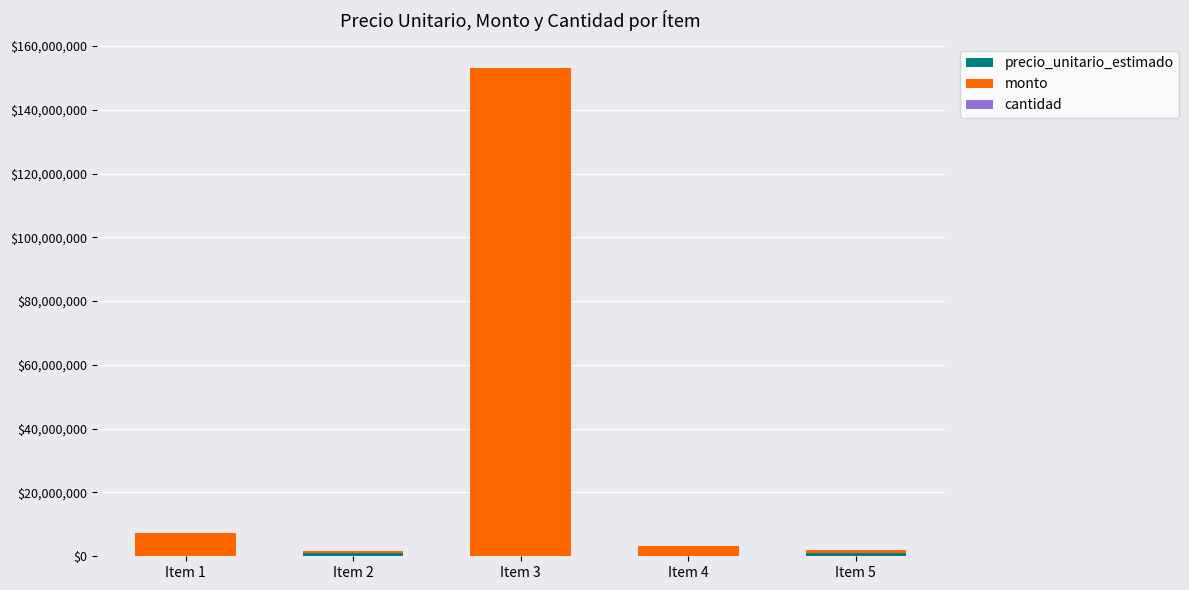

At which category is the sum across all series the highest?

Item 3